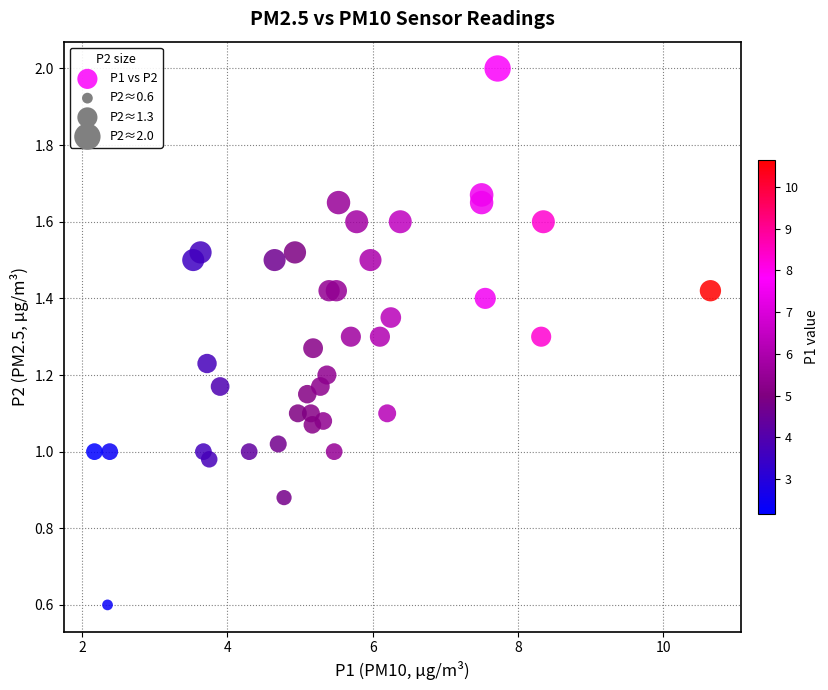

What is the range of X values (max minus min)?

8.5